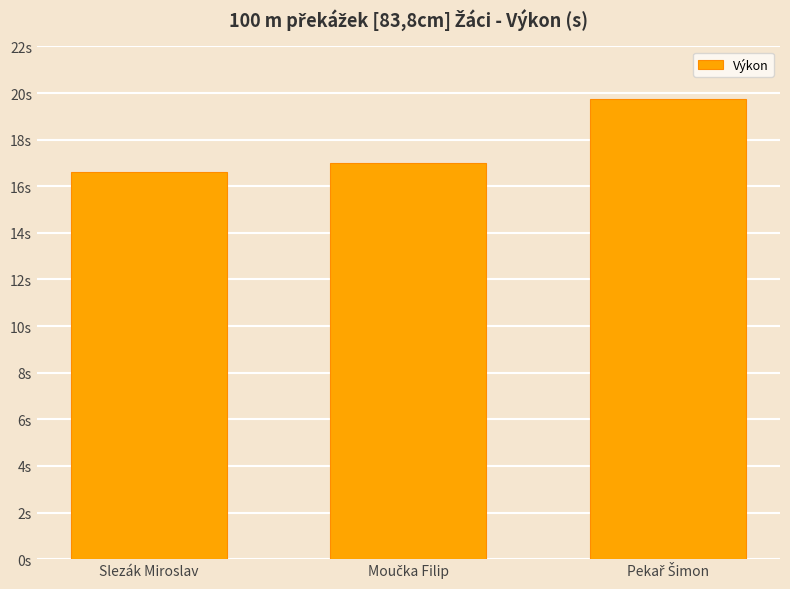

Are the bars grouped side by side (vs. stacked)?

No